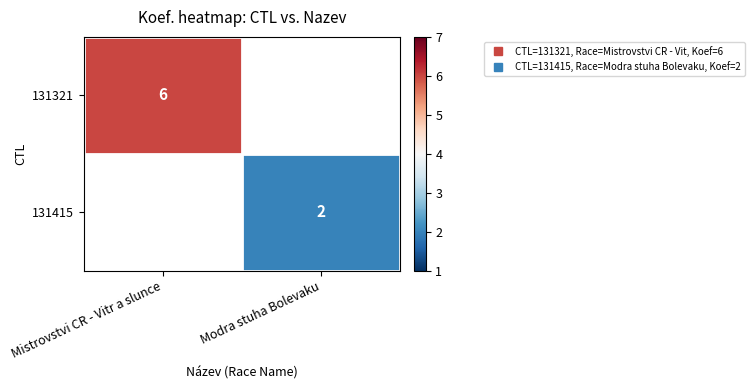

What is the sum of the 131321 values at Modra stuha Bolevaku and Mistrovstvi CR - Vitr a slunce?

6